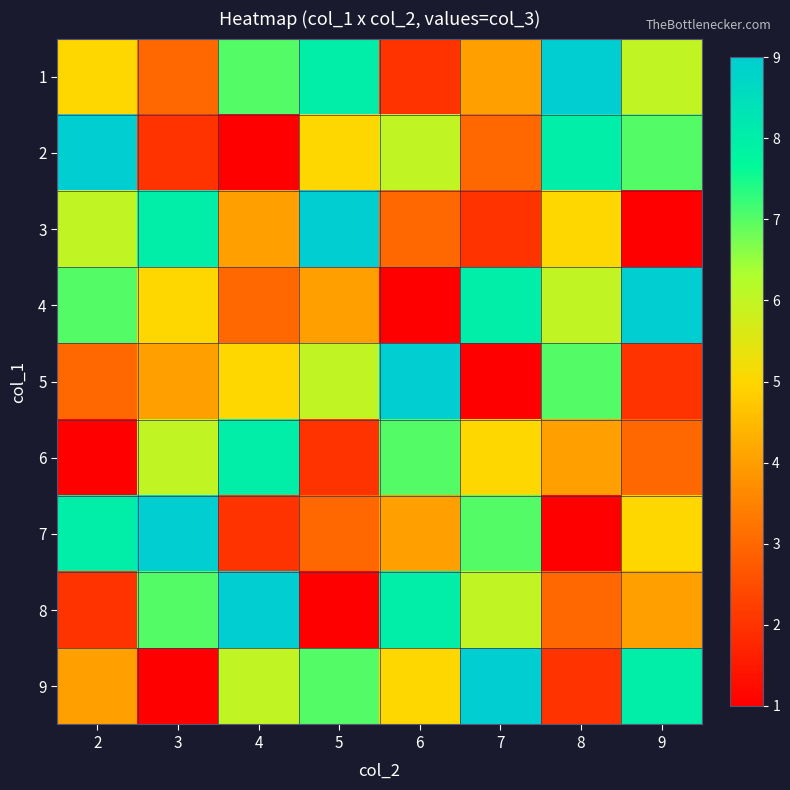

Which series has the widest spread of values?

2